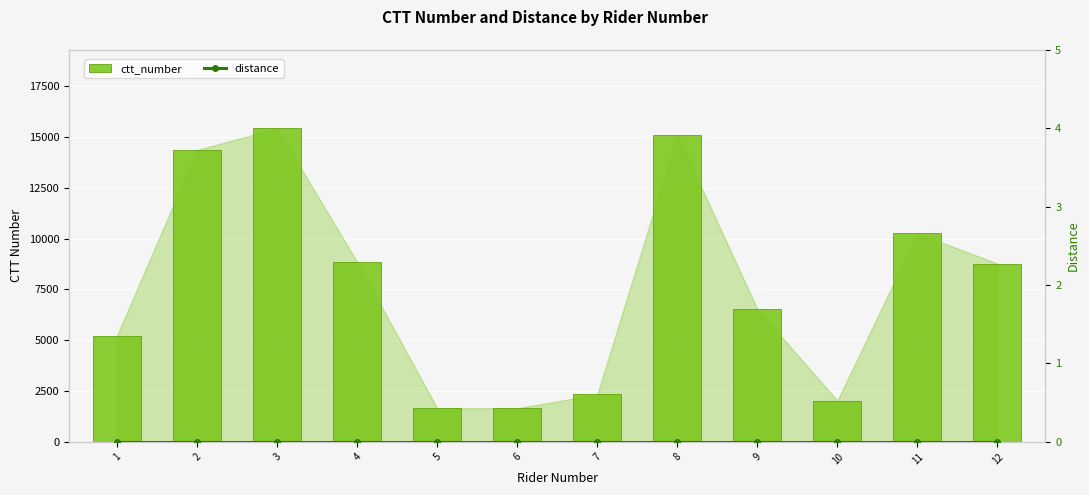

The value of ctt_number at 9 is 1619. True or false?

False